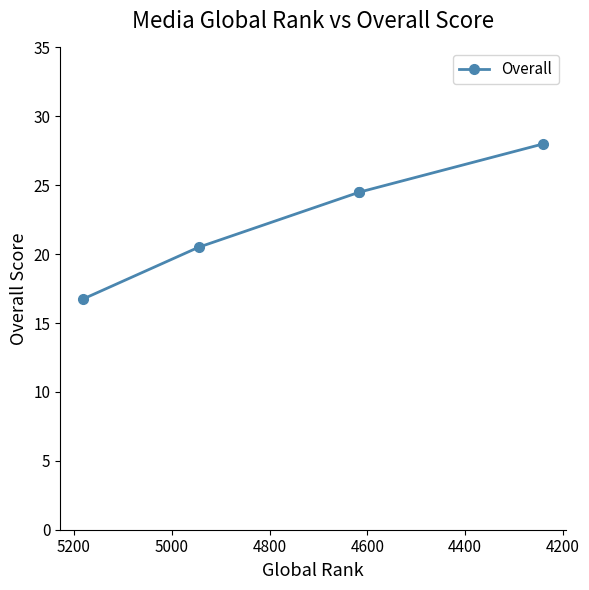

True or false: the data shows 10.9 at 4800.

False